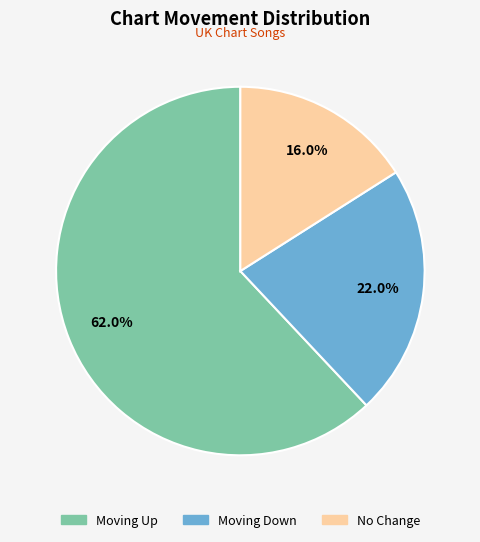

Is there any slice that represents more than half of the pie?

Yes